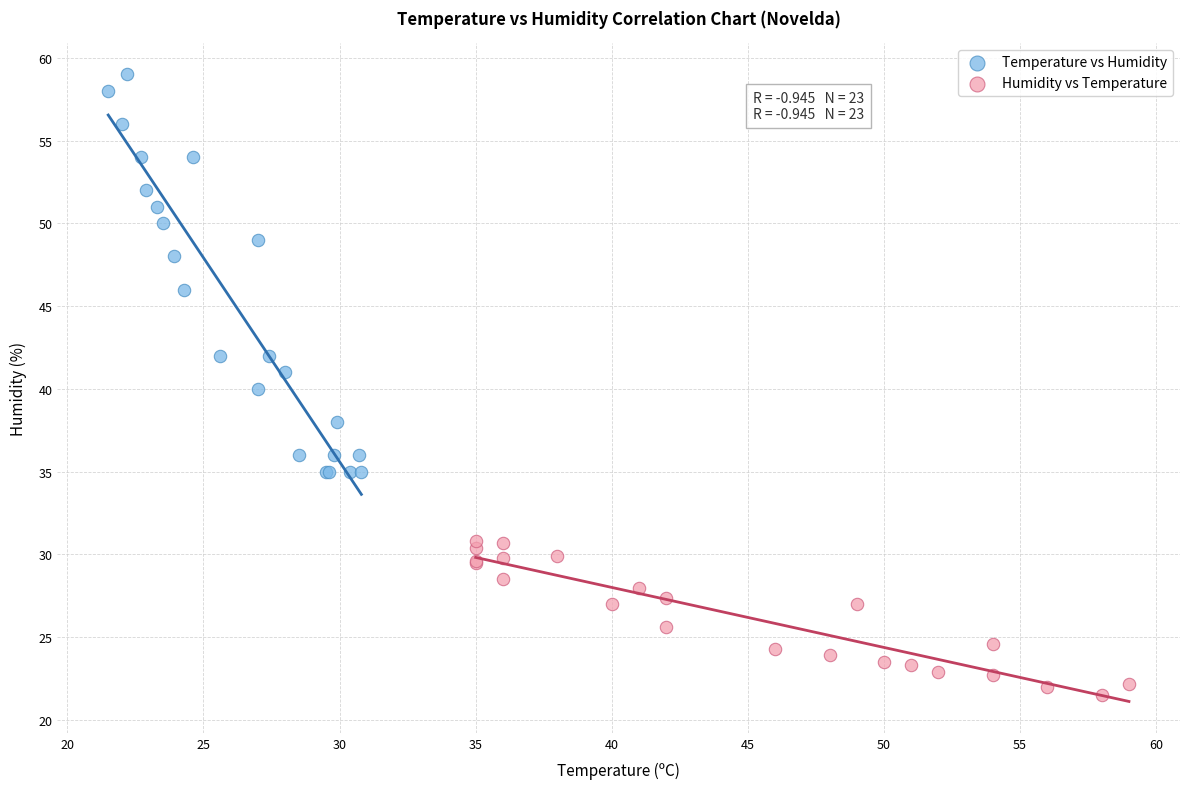

Which series has the widest spread of Y values?

Temperature vs Humidity